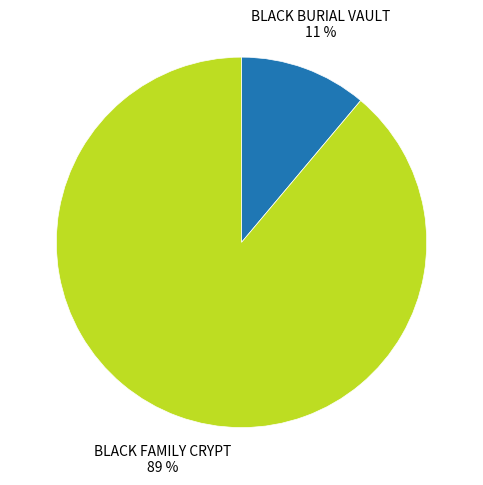

Is the sum of BLACK BURIAL VAULT and BLACK FAMILY CRYPT greater than half?

Yes